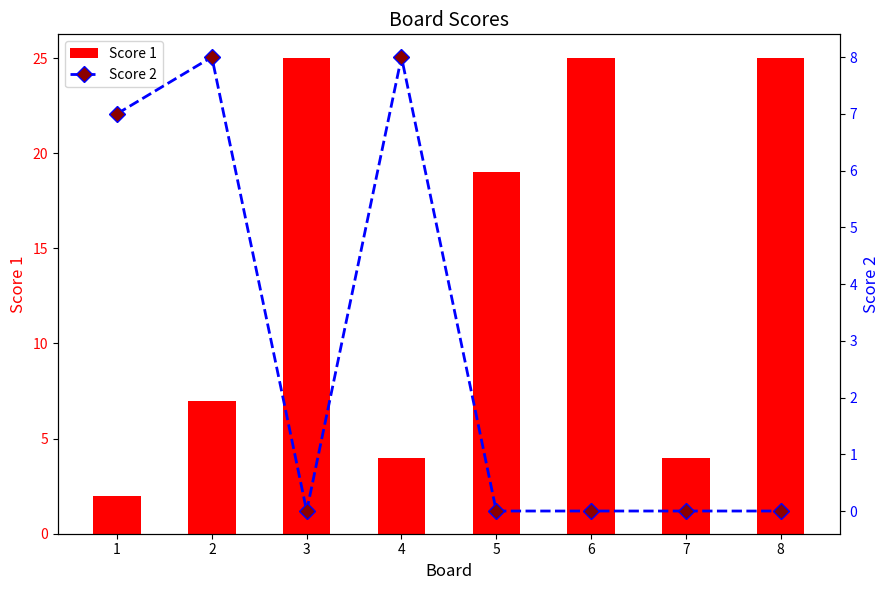

List the series in order of their peak value, lowest first.

Score 2, Score 1